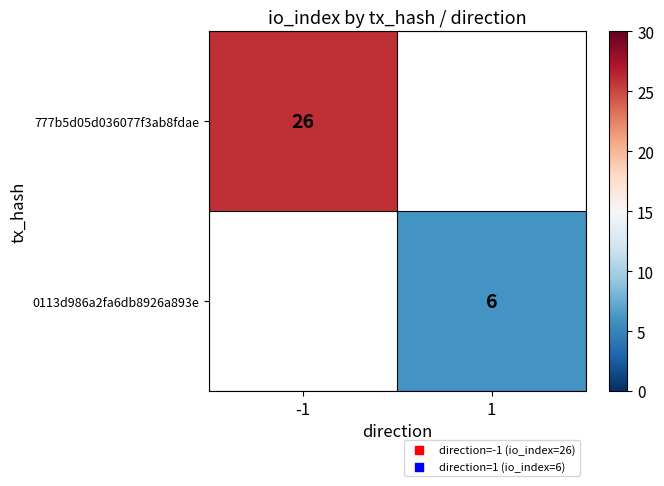

Between 1 and -1, which is larger?

-1